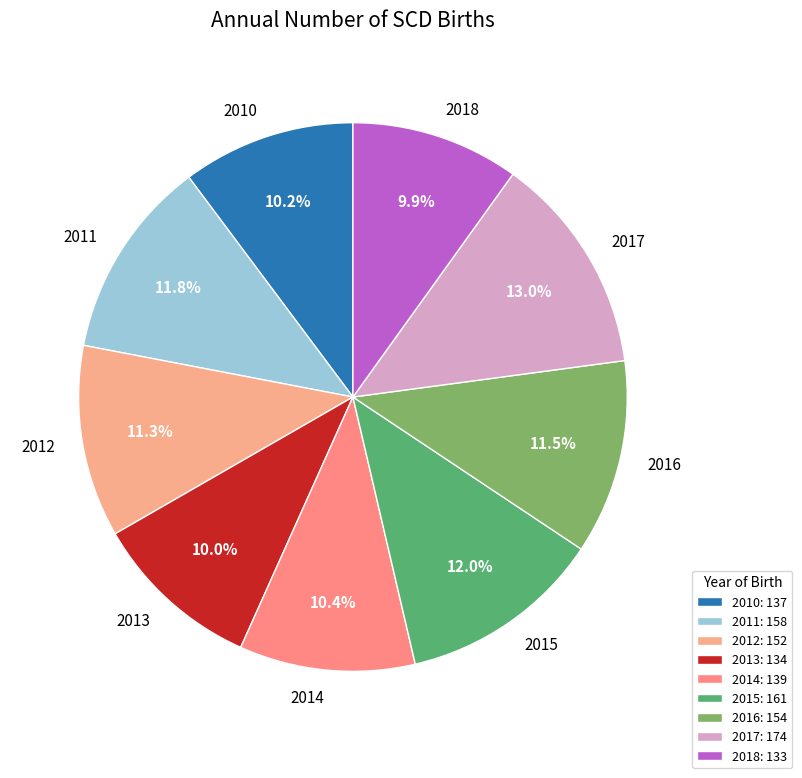

Does any single category account for the majority?

No